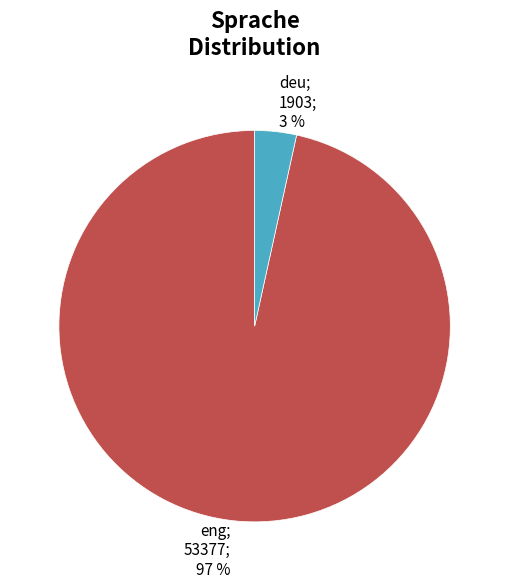

To the nearest percent, what is the average slice percentage?

50%